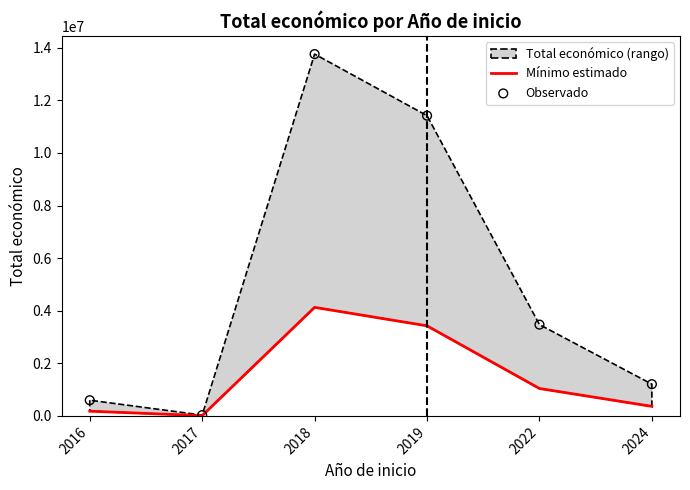

Is the value of Observado at 2024 greater than the value of Mínimo estimado at 2019?

No